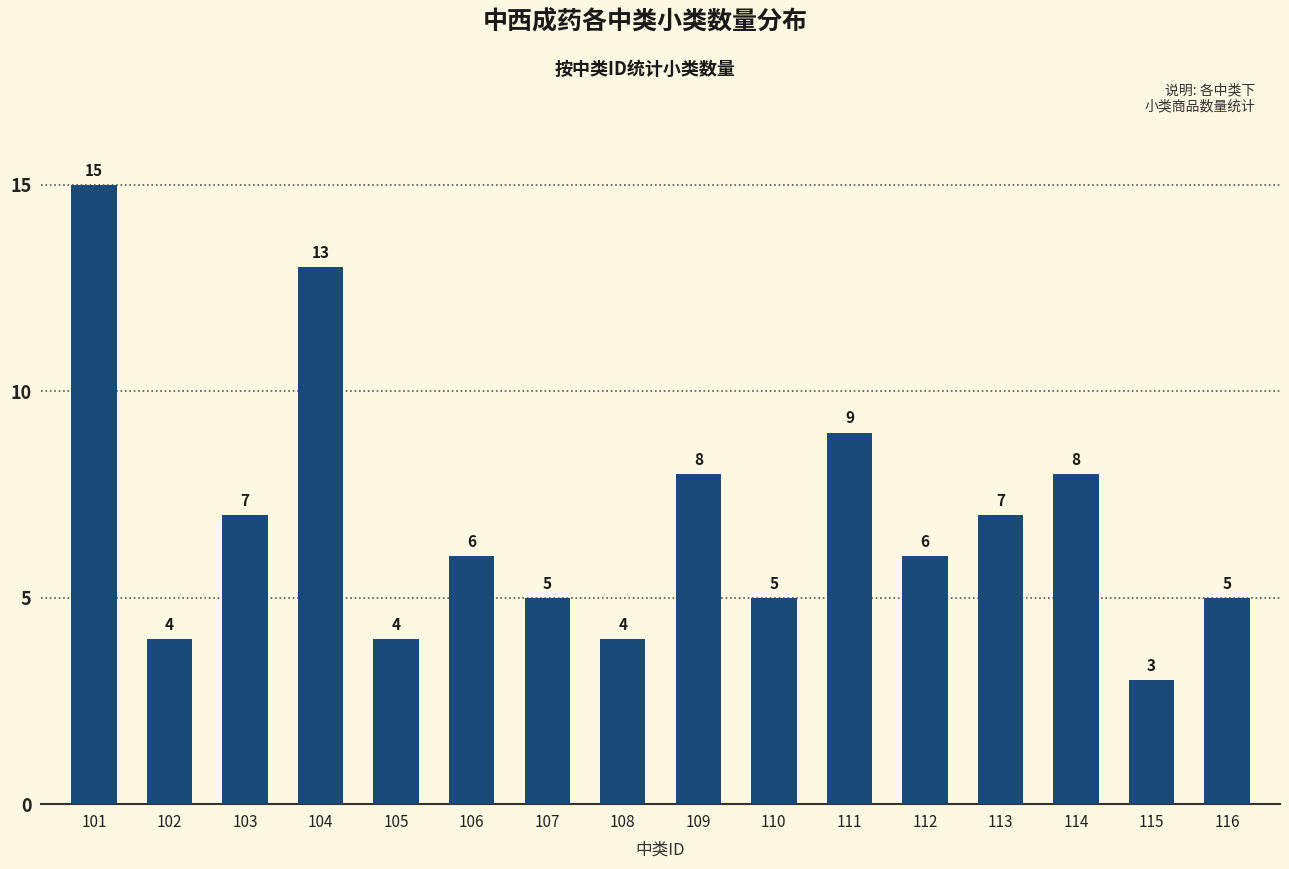

Read the value at 105, to the nearest 5.

5